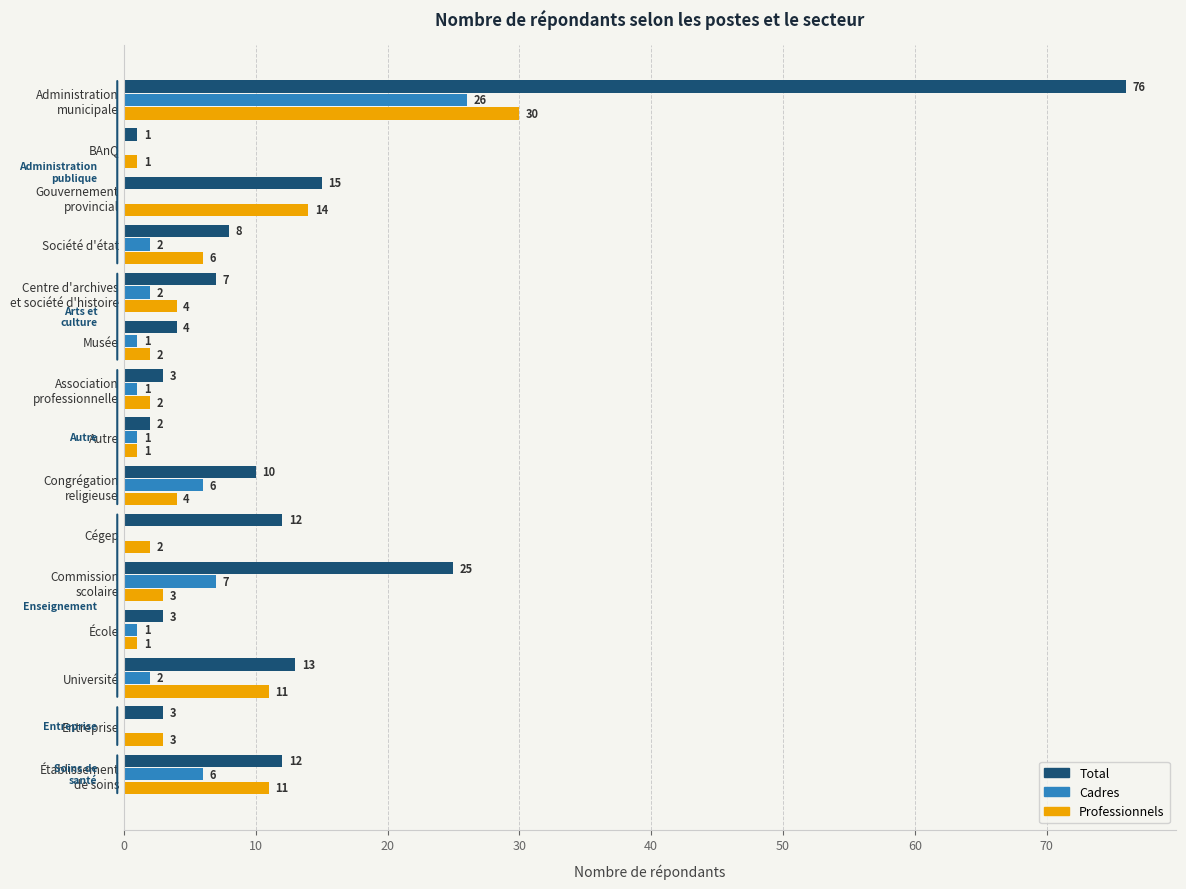

What is the greatest value displayed?

76